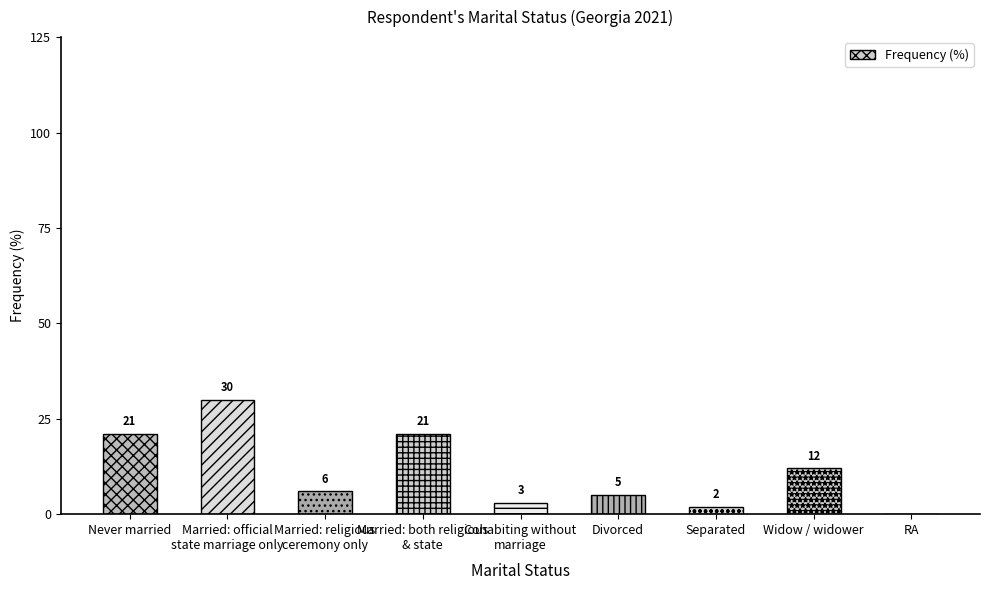

The chart shows a value of 2 at Separated. True or false?

True